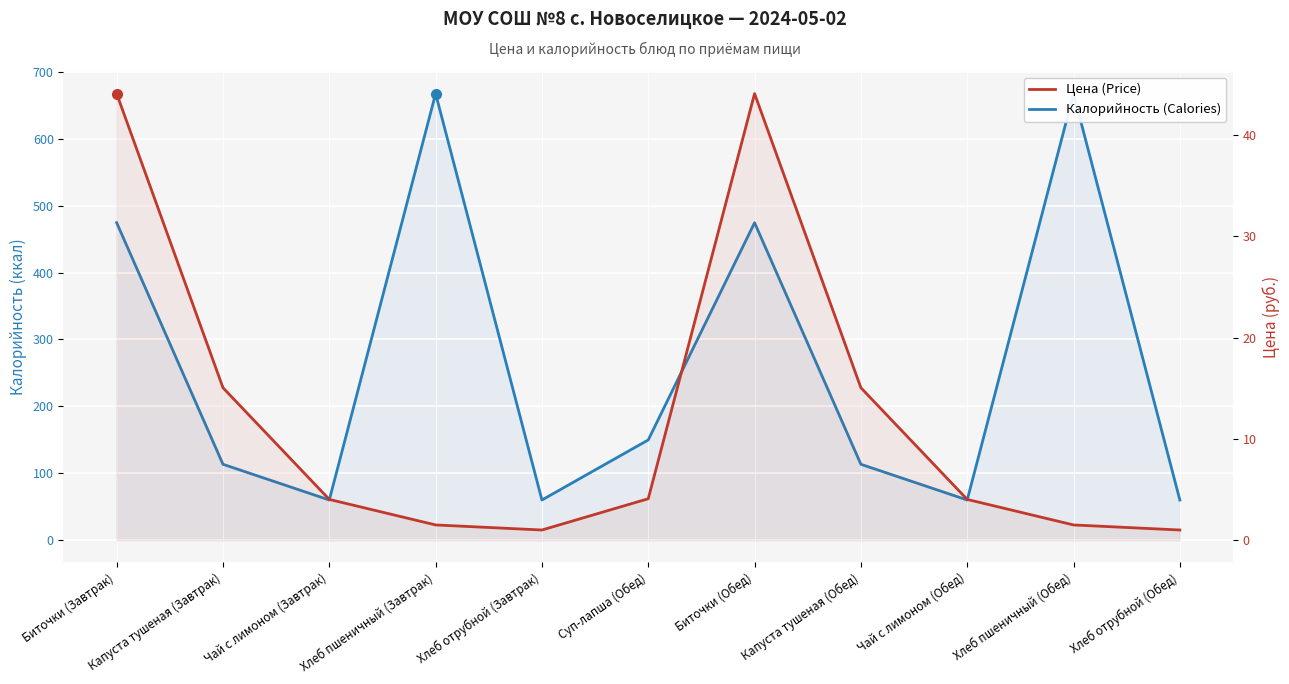

Rank the series by their maximum value, from lowest to highest.

Цена (Price), Калорийность (Calories)